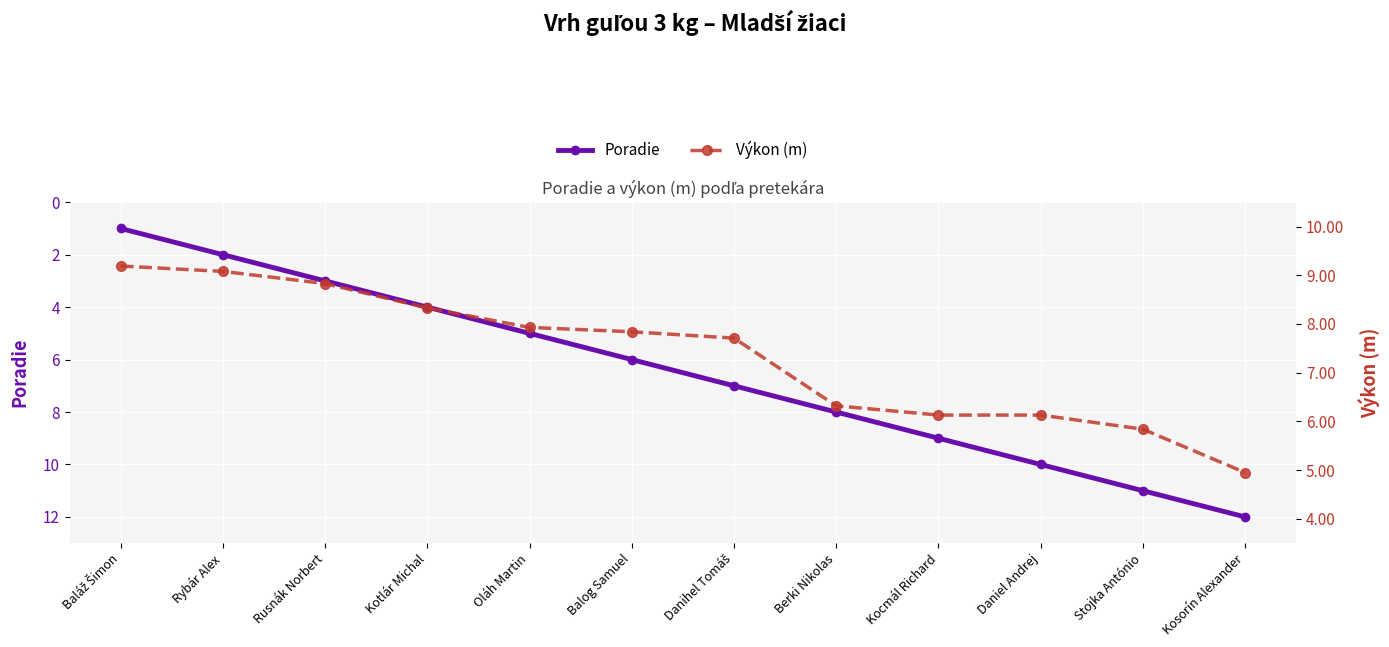

What is the average value of the Poradie series?

6.5